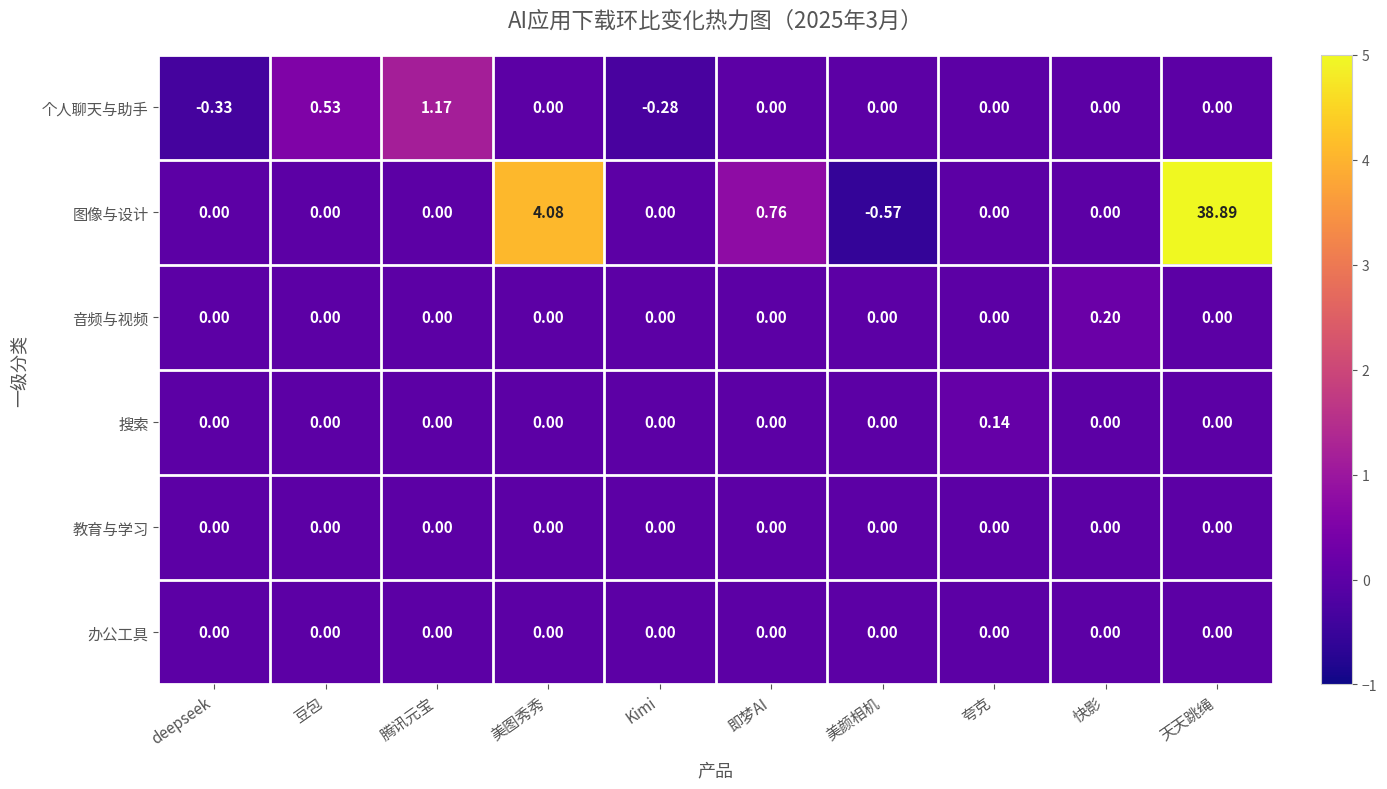

Which series has the largest total across all categories?

图像与设计